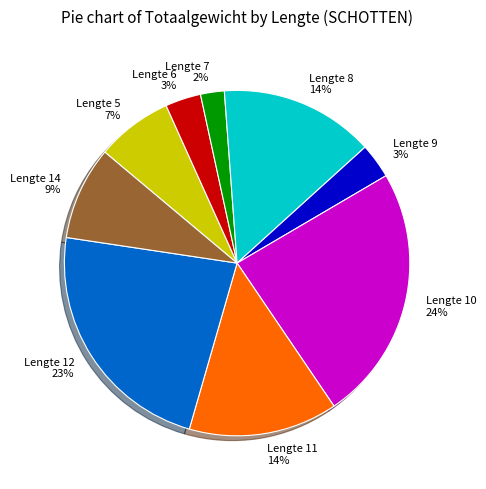

Is the sum of Lengte 9 and Lengte 7 greater than half?

No